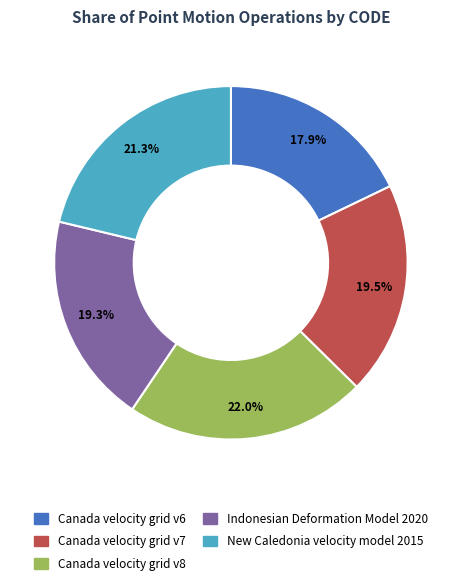

Which category has the smallest portion of the pie?

Canada velocity grid v6